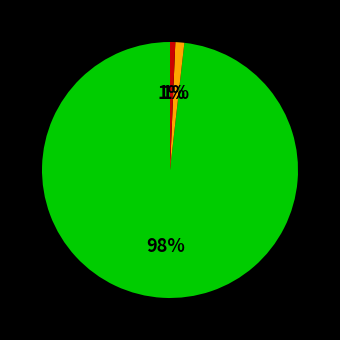

Does any single category account for the majority?

Yes